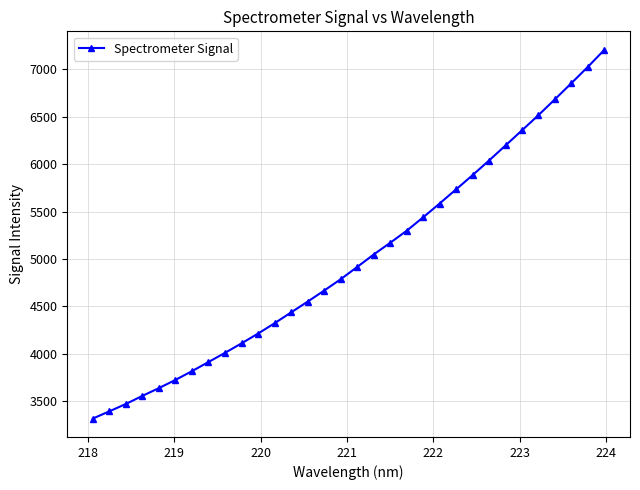

What is the minimum value shown in the chart?

3319.3